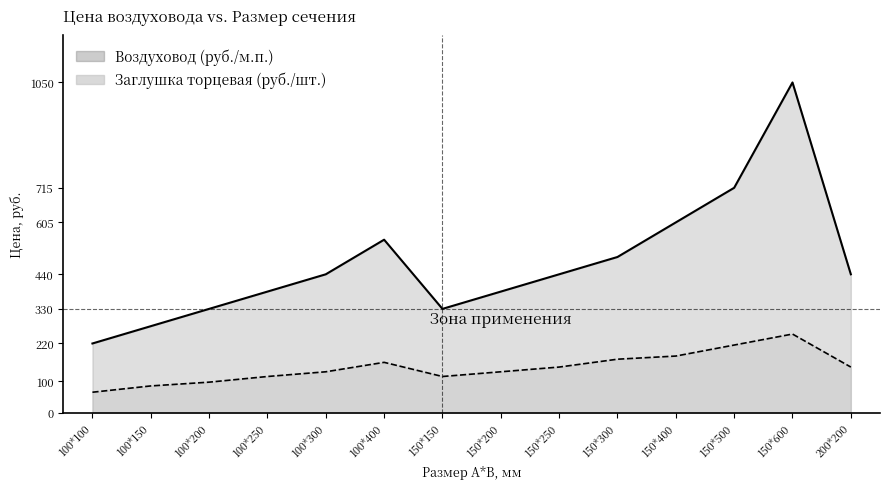

True or false: Воздуховод (руб./м.п.) has a value of 275 at 100*150.

True